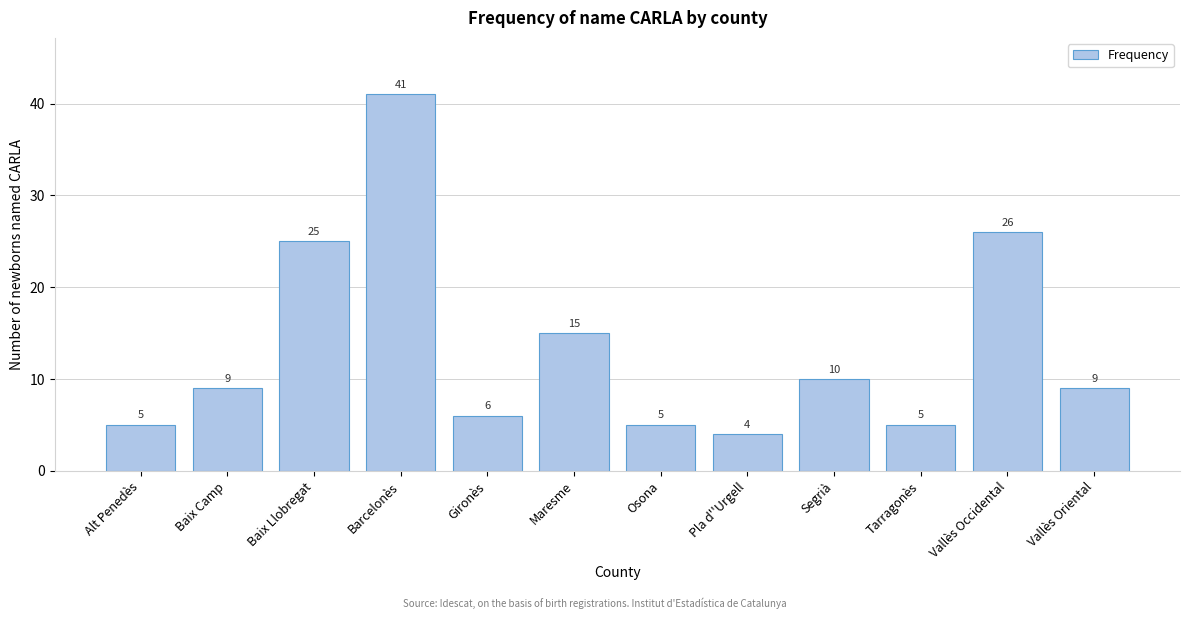

Reading right to left, list all the values displayed in this chart.

9	26	5	10	4	5	15	6	41	25	9	5